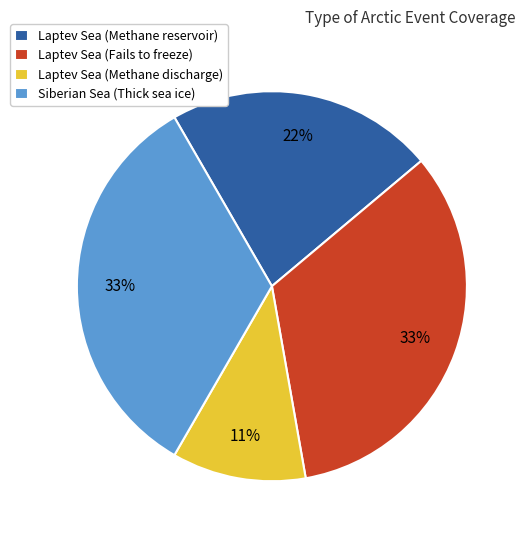

How many segments does this pie chart have?

4